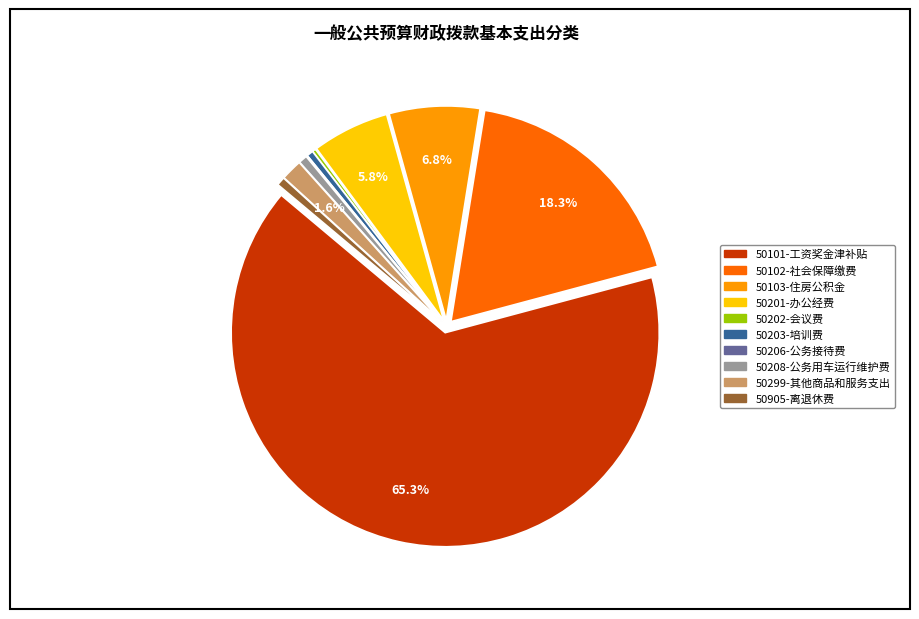

To the nearest percent, what is the average slice percentage?

10%